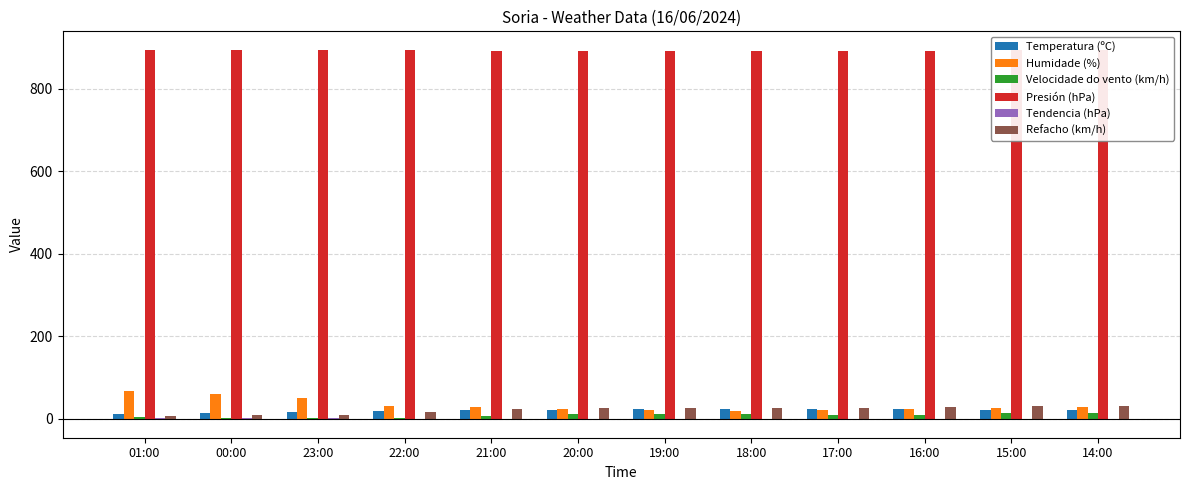

How many categories are shown in the chart?

12